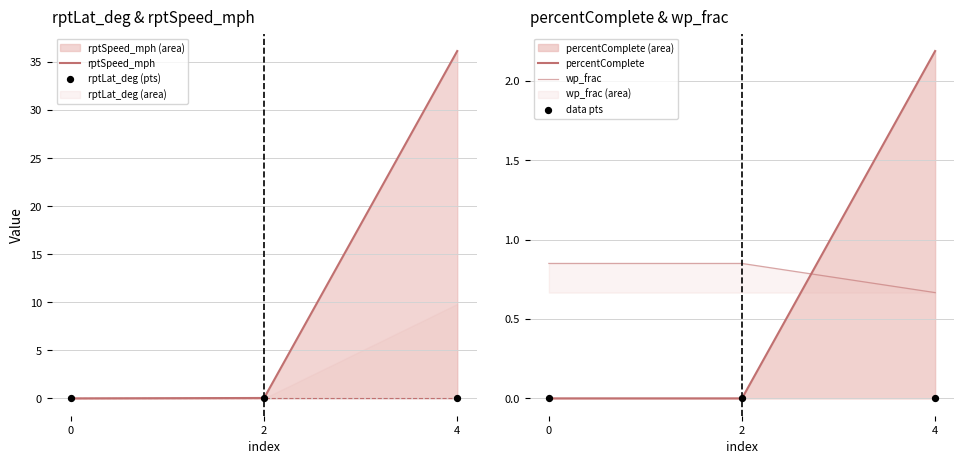

Which series contains the lowest Y value?

rptSpeed_mph